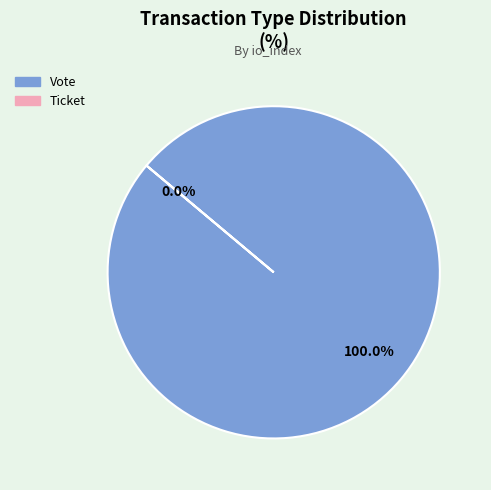

Rank the categories by value from lowest to highest.

Ticket, Vote